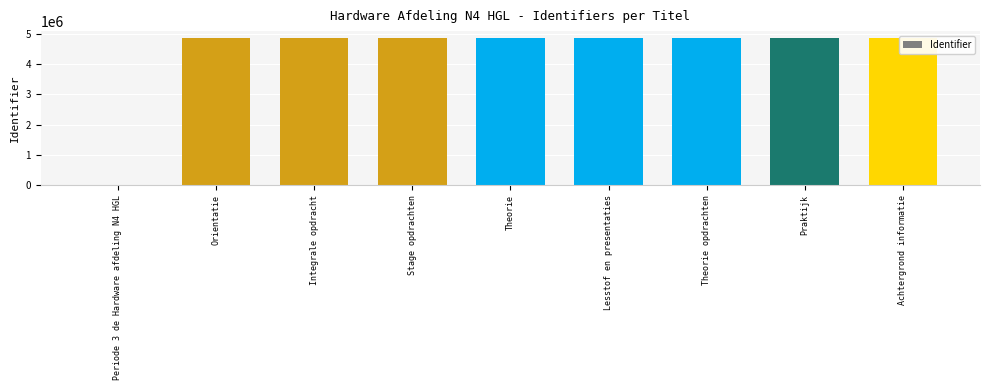

What is the difference between the maximum and minimum values?

4844738